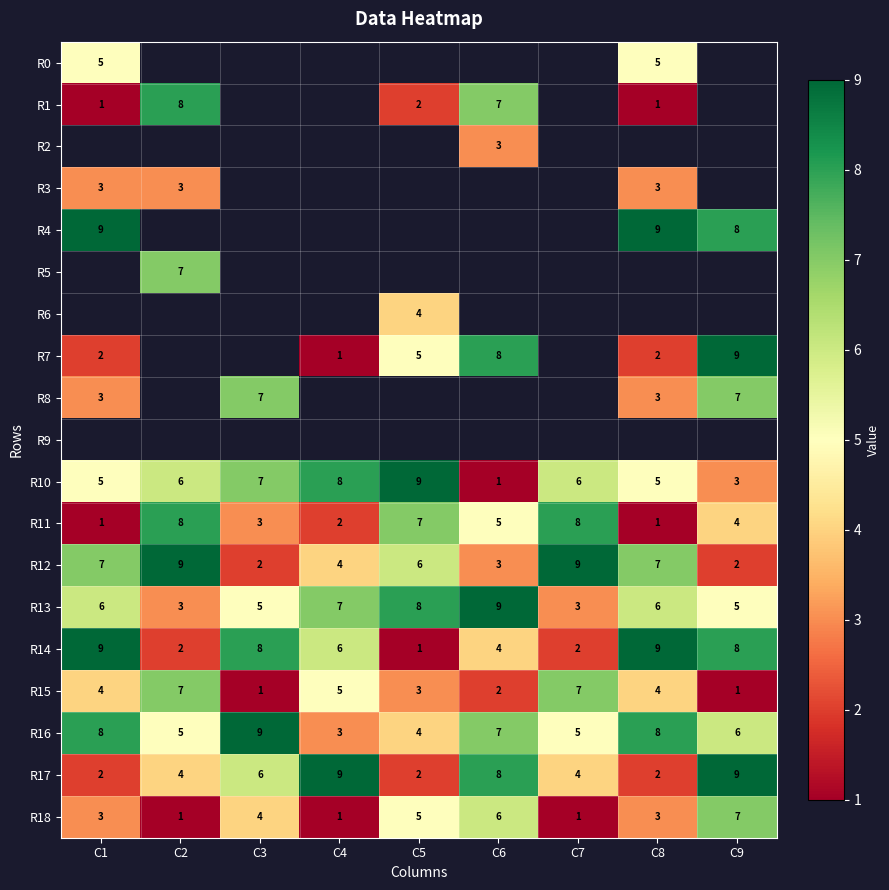

Where is R11 nearest to the value 4?

C9